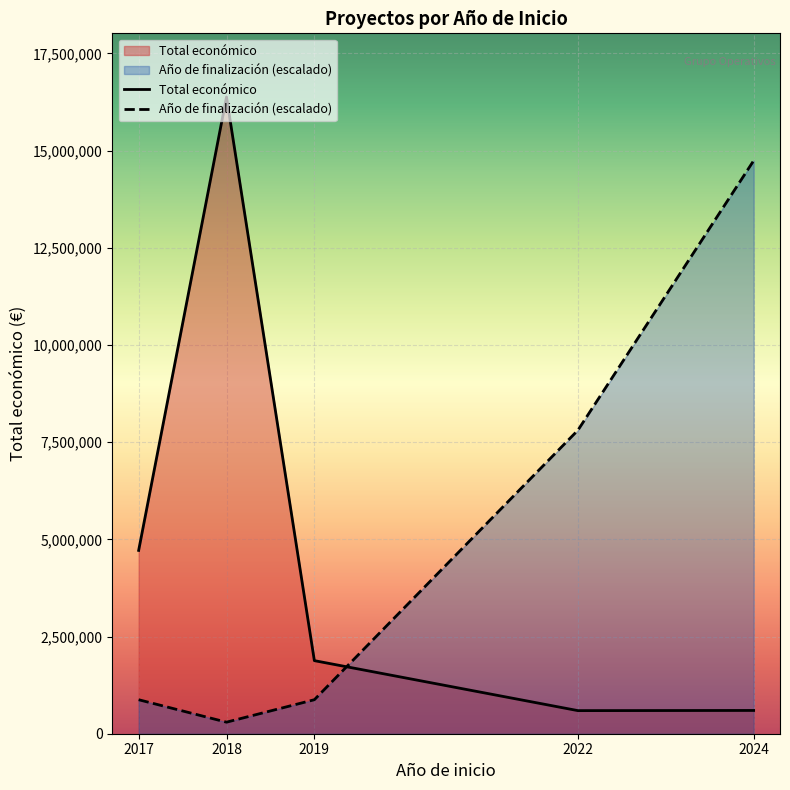

What is the value of the Total económico point at the 1st from the left?

4715246.0